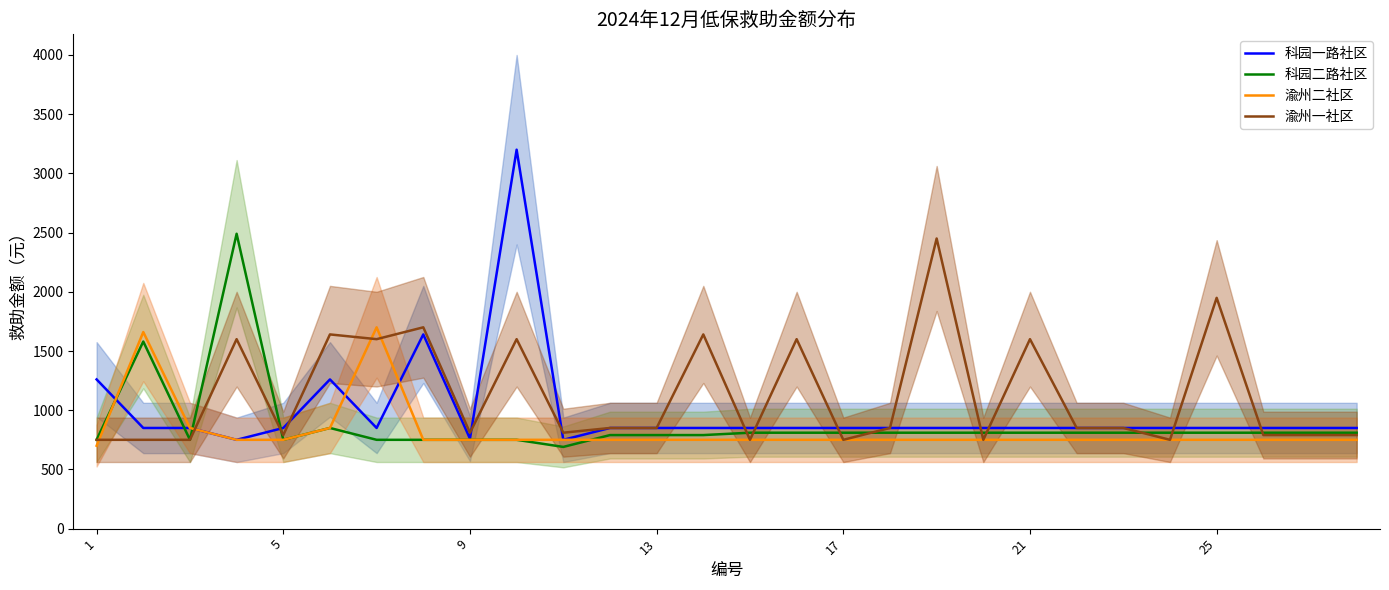

What is the highest value of the 科园二路社区 series?

2490